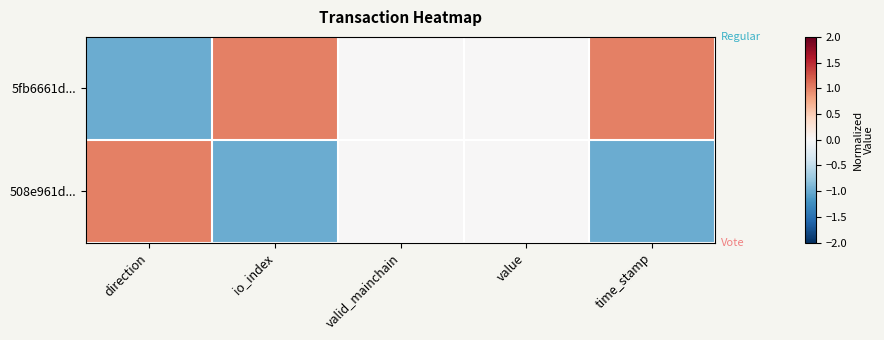

Reading left to right, transcribe all the data shown in this chart.

5fb6661d...: direction=-1	io_index=1	valid_mainchain=0	value=0	time_stamp=1
508e961d...: direction=1	io_index=-1	valid_mainchain=0	value=0	time_stamp=-1